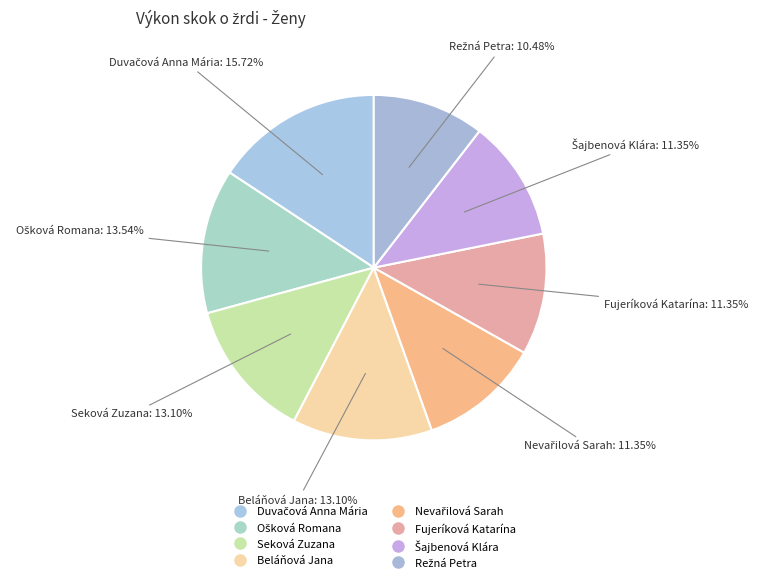

Rank the categories by value from lowest to highest.

Režná Petra, Nevařilová Sarah, Fujeríková Katarína, Šajbenová Klára, Seková Zuzana, Beláňová Jana, Ošková Romana, Duvačová Anna Mária